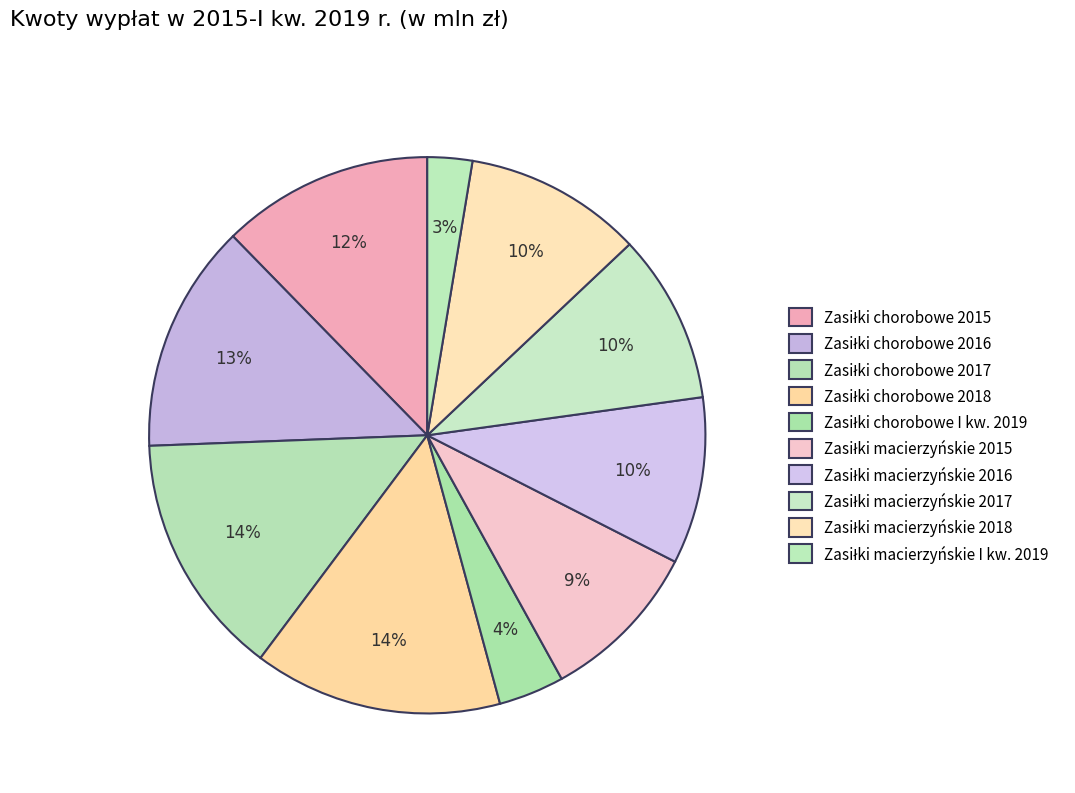

To the nearest percent, what is the difference between the Zasiłki chorobowe 2016 and Zasiłki macierzyńskie I kw. 2019 slice percentages?

11%